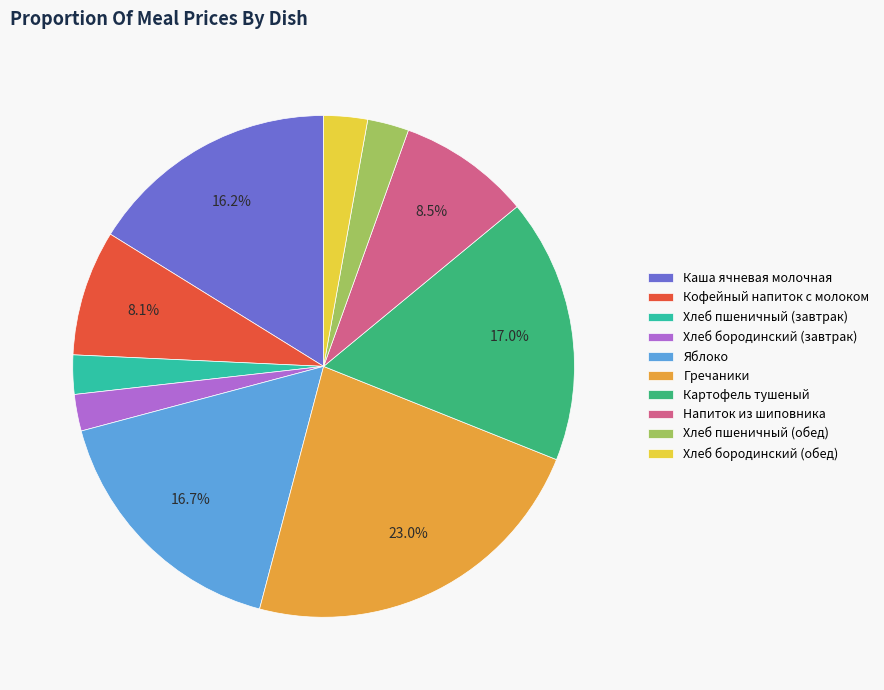

Do Гречаники and Напиток из шиповника together represent more than half of the pie?

No